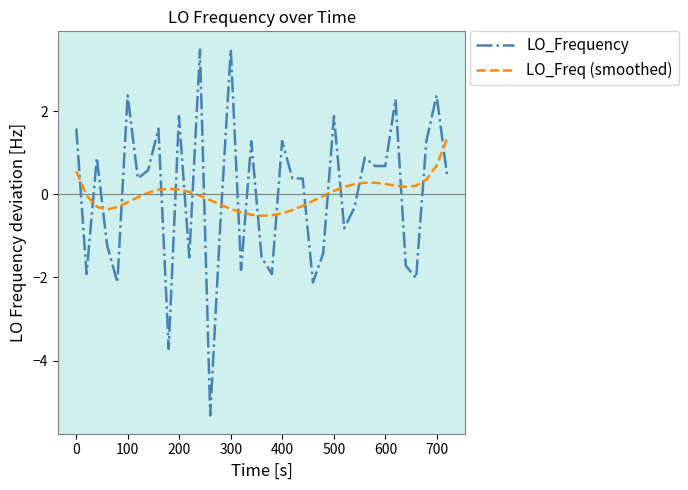

How many intersections are there between LO_Freq (smoothed) and LO_Frequency?

21